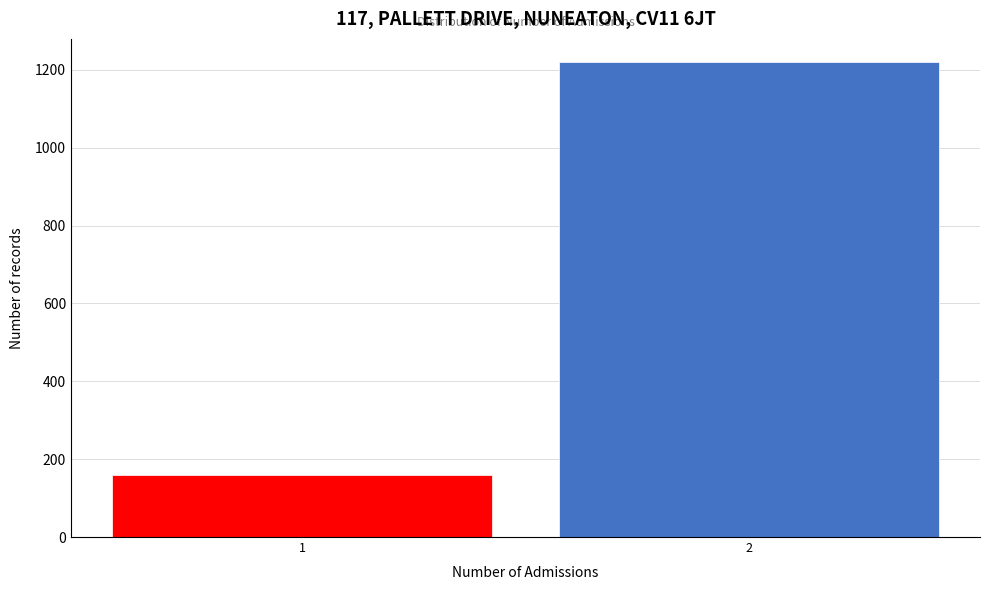

Reading left to right, extract all data points from this chart.

1=159	2=1219